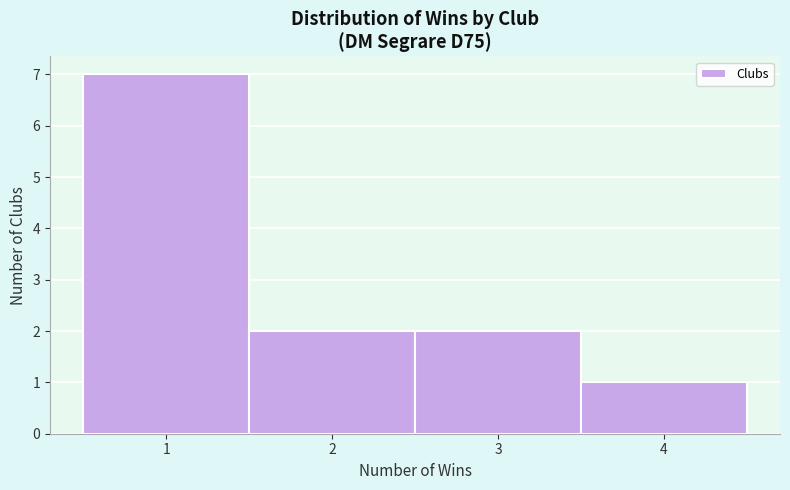

Reading left to right, list every bar in this chart as the range it spans on the x-axis followed by its height. The values are not printed on the chart, so give them approximately, as read against the axis.

0.5 to 1.5: 7
1.5 to 2.5: 2
2.5 to 3.5: 2
3.5 to 4.5: 1